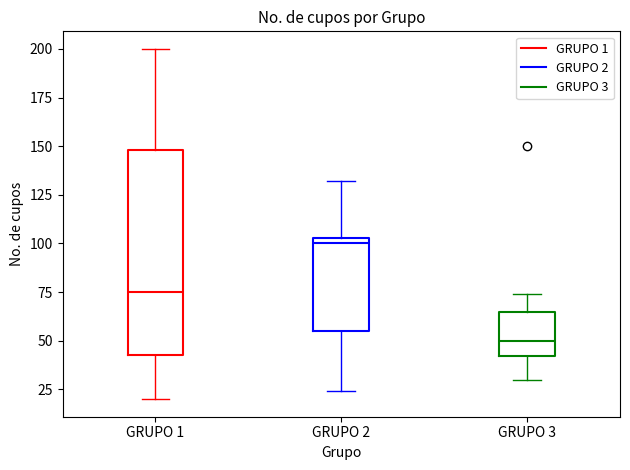

Which box's median line is the highest?

GRUPO 2